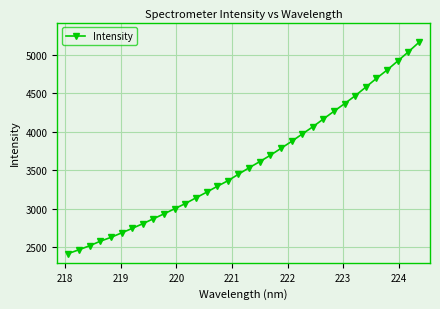

Does the chart have visible grid lines?

Yes